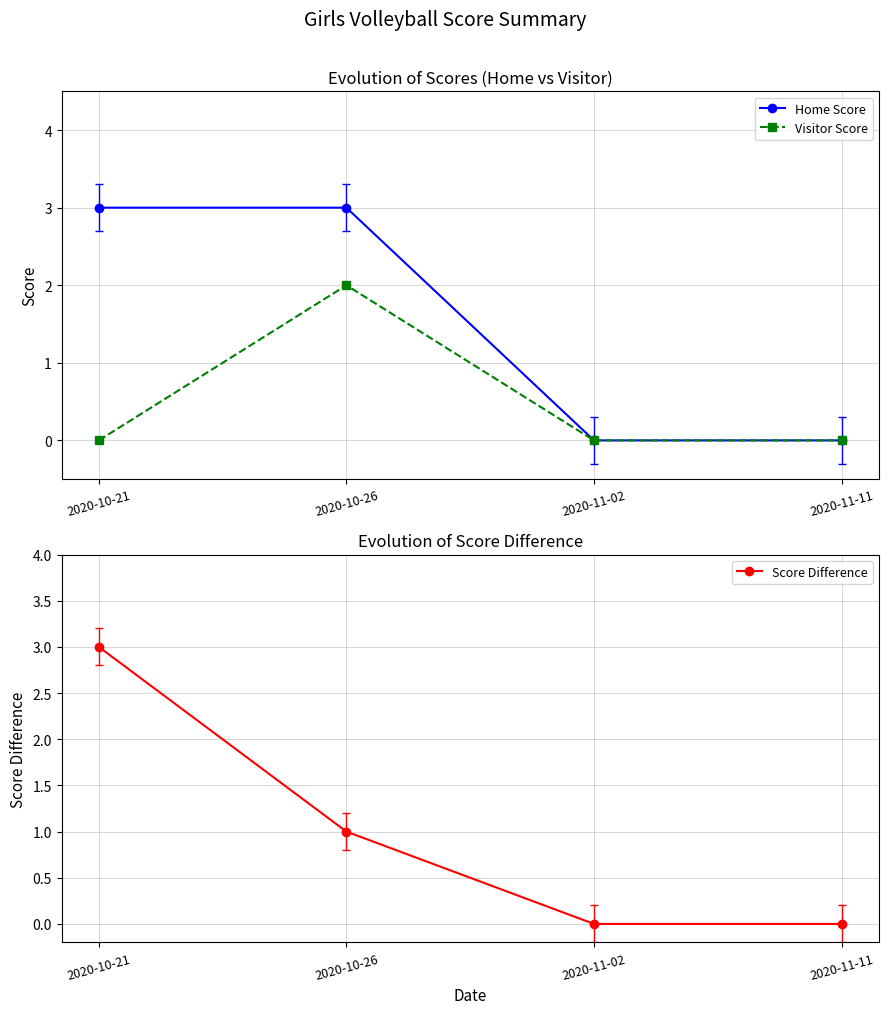

What is the difference between the Visitor Score values at 2020-11-02 and 2020-10-26?

2